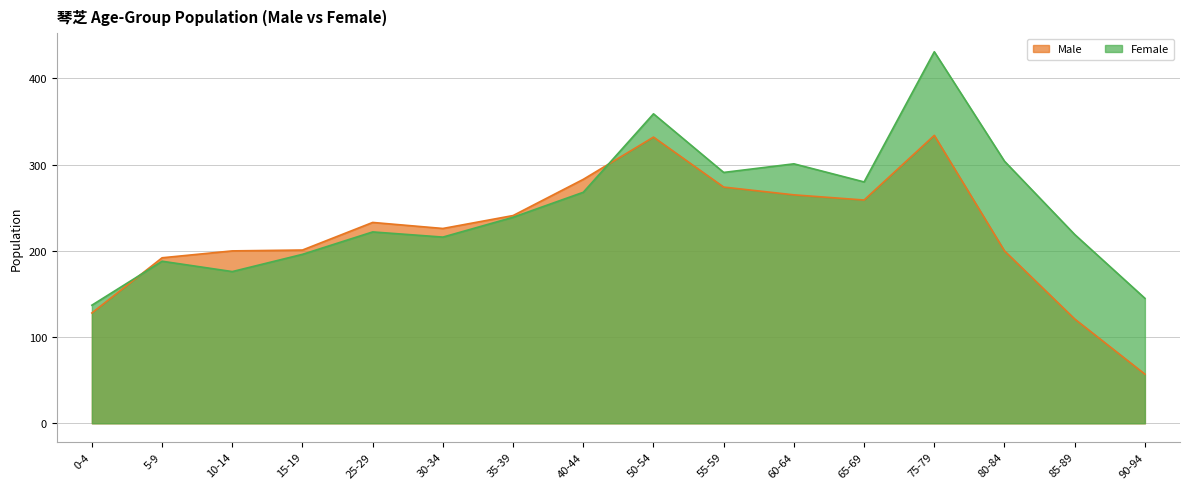

What is the sum of the Female values at 50-54 and 75-79?

790